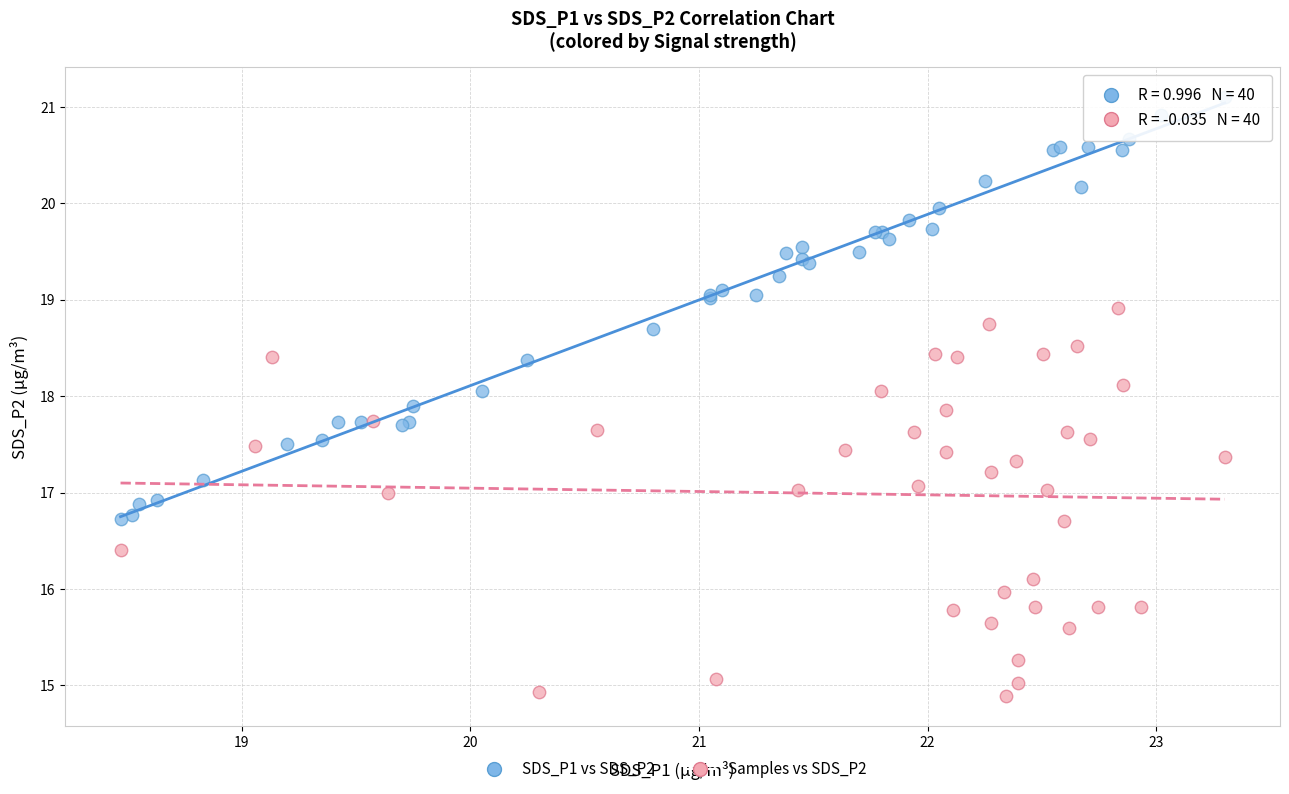

Which series reaches the minimum Y coordinate?

Samples vs SDS_P2